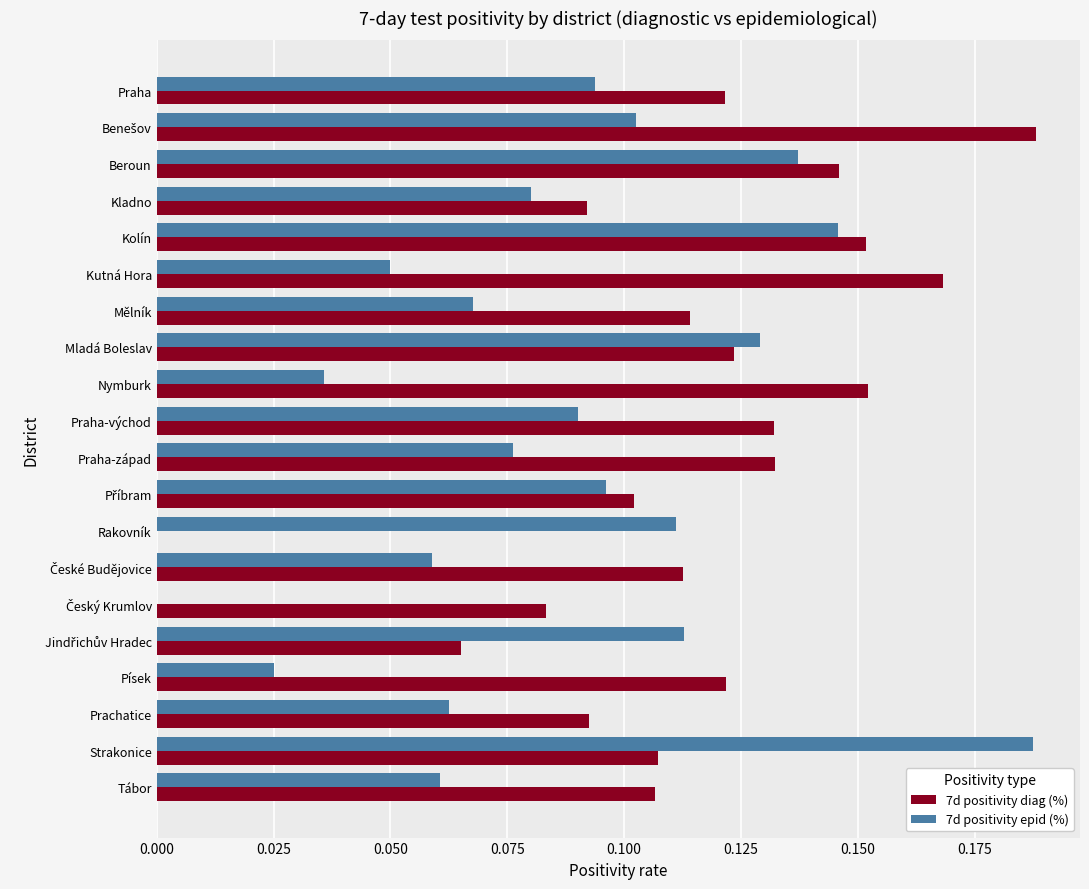

At which label does 7d positivity epid (%) reach its peak?

Strakonice